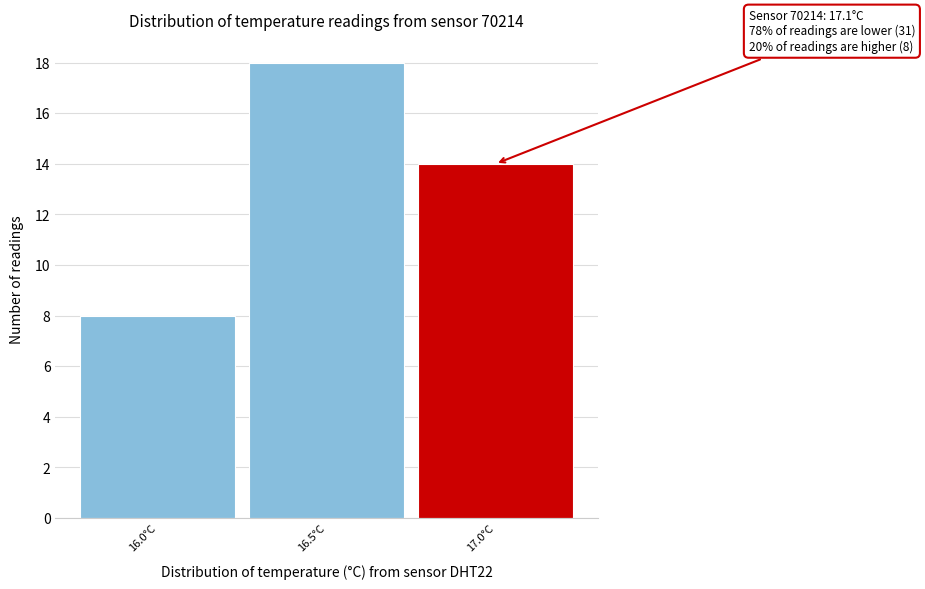

Reading left to right, list all the values displayed in this chart.

8	18	14